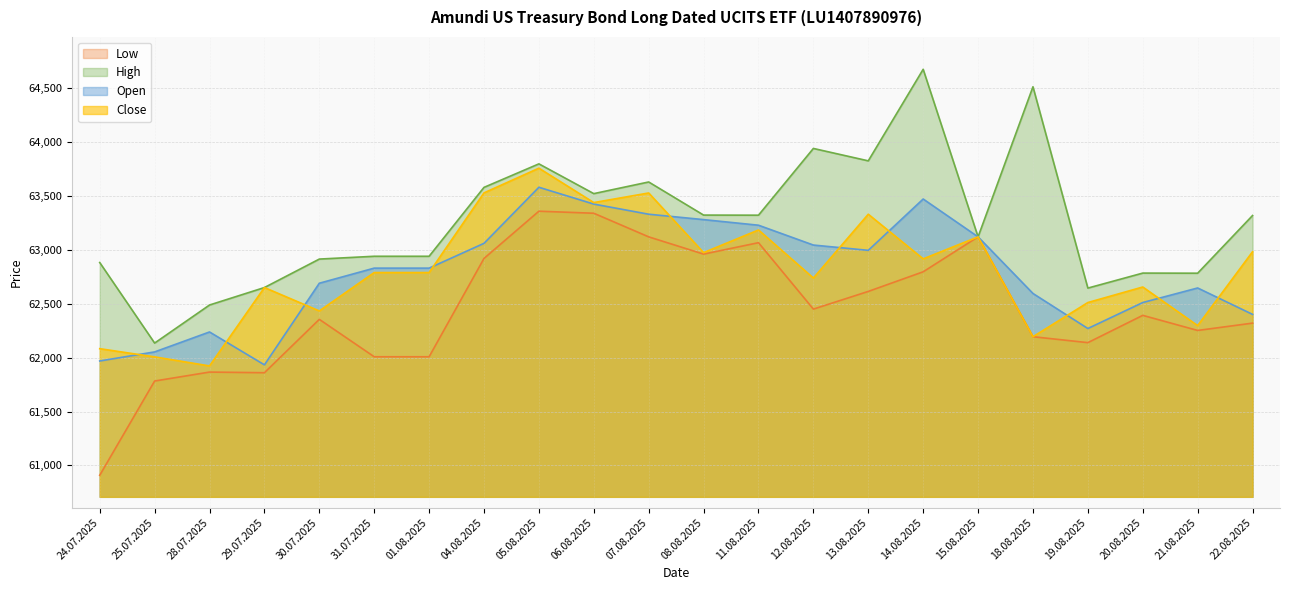

At which category does Close reach its first local peak?

29.07.2025